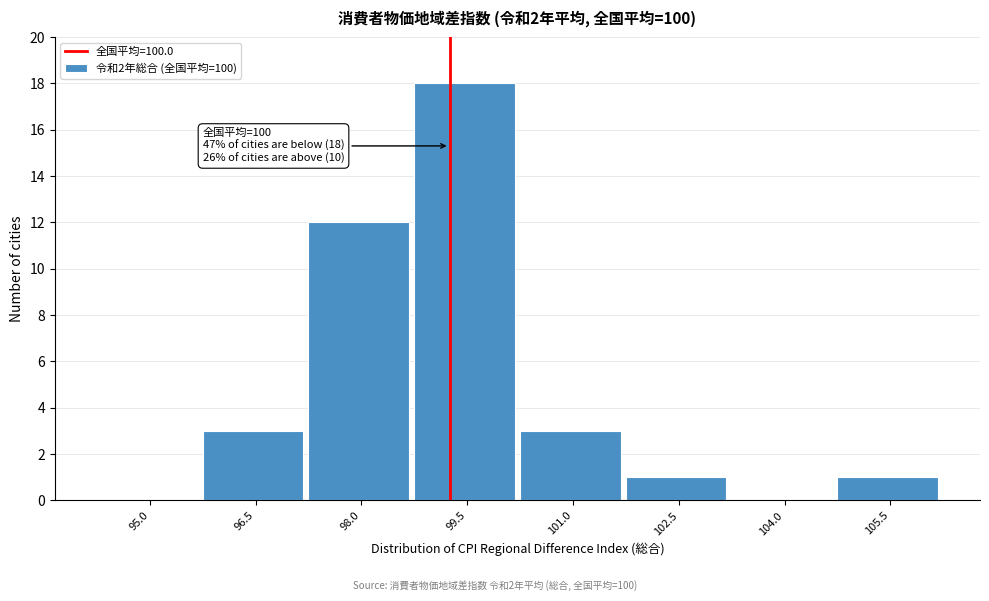

Reading left to right, what are all the values shown in this chart?

95.0=0	96.5=3	98.0=12	99.5=18	101.0=3	102.5=1	104.0=0	105.5=1